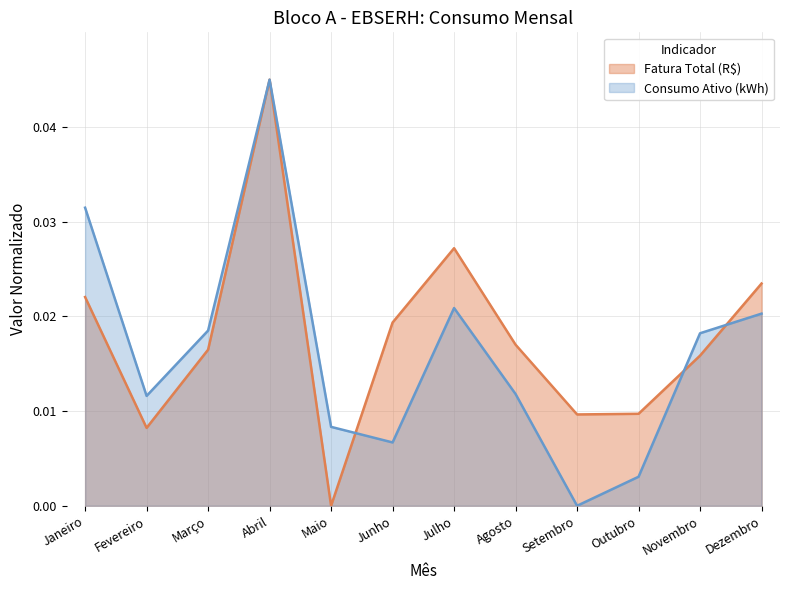

Where do Fatura Total (R$) and Consumo Ativo (kWh) first cross each other?

Maio and Junho